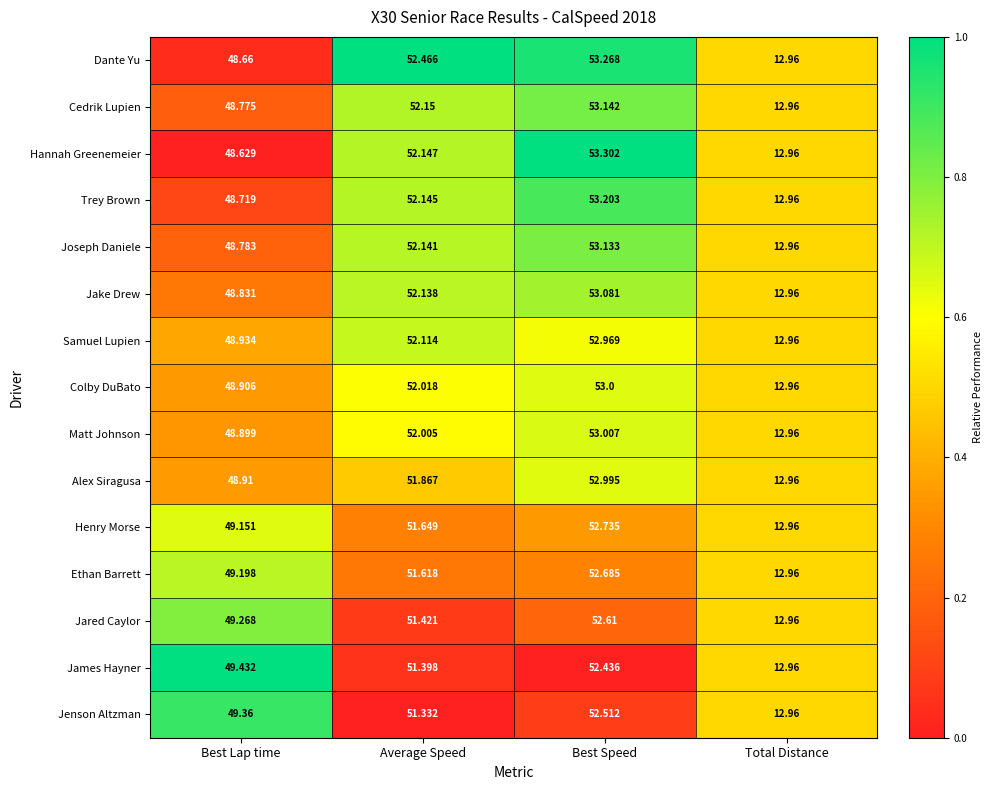

Which series has the widest spread of values?

Hannah Greenemeier